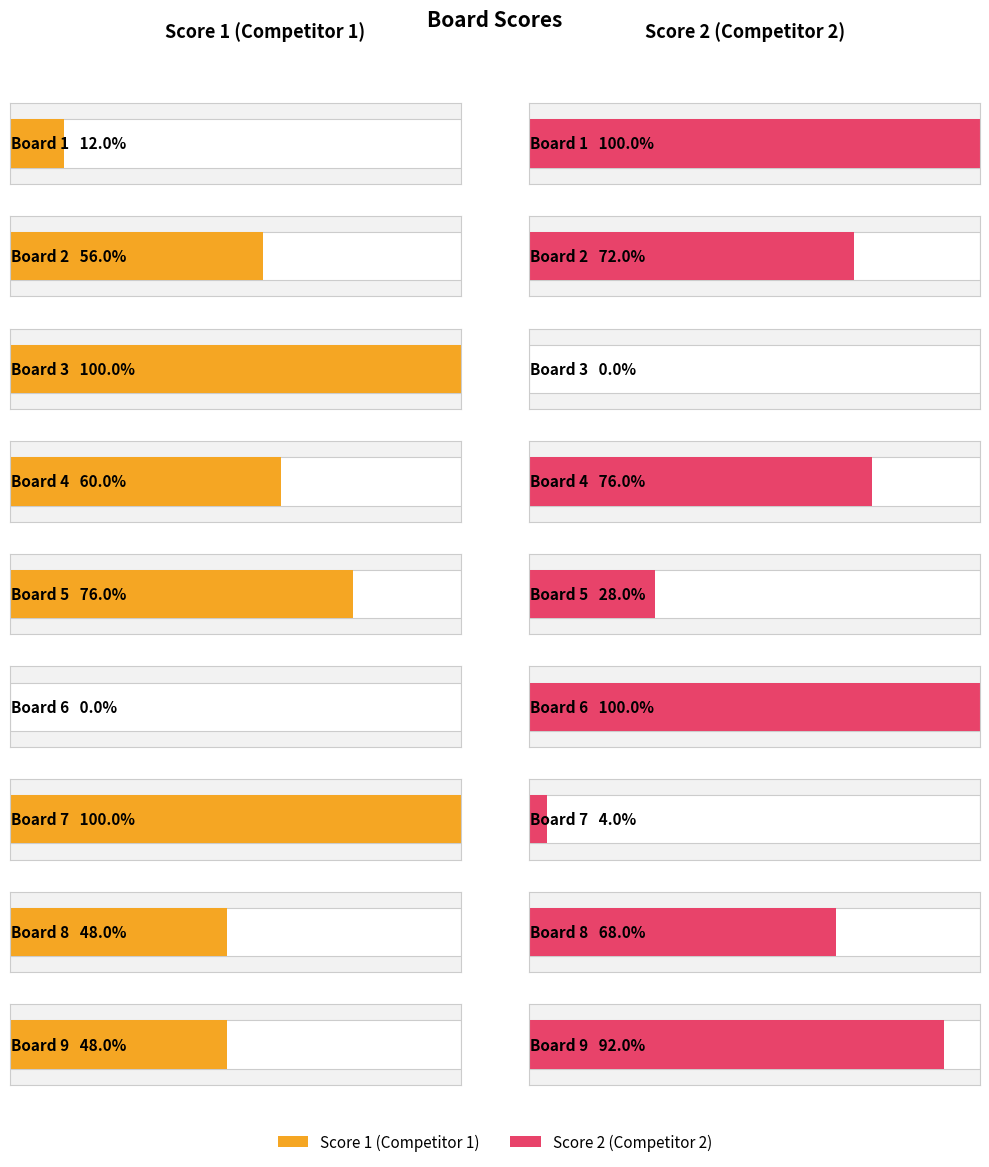

How many values in Score 1 are above zero?

8